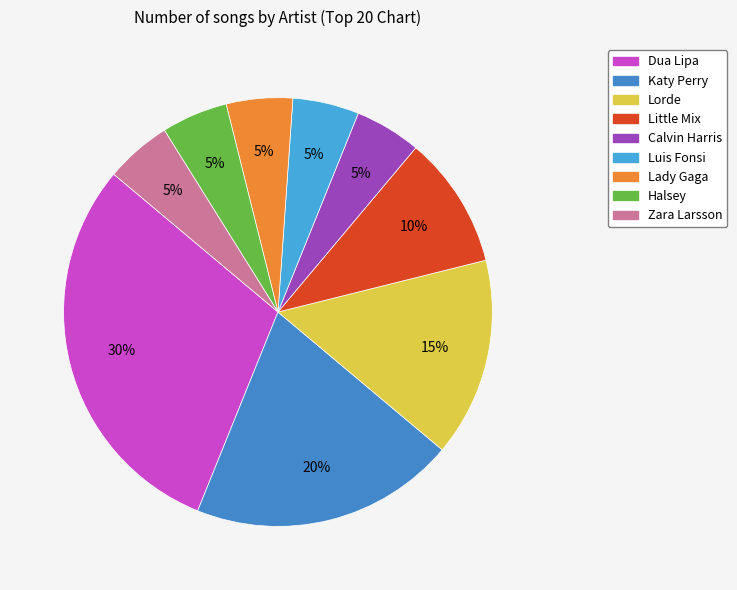

Approximately how many times larger is the value at Calvin Harris compared to Little Mix?

0.5